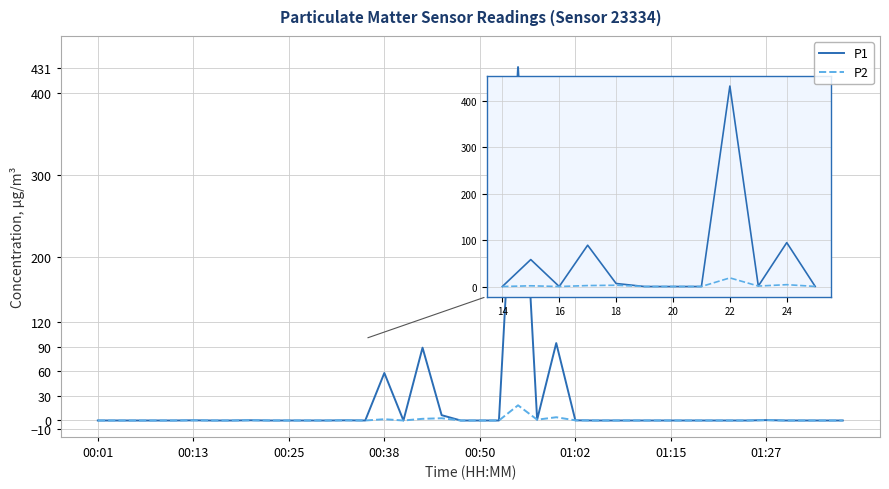

Which series has the widest spread of values?

P1